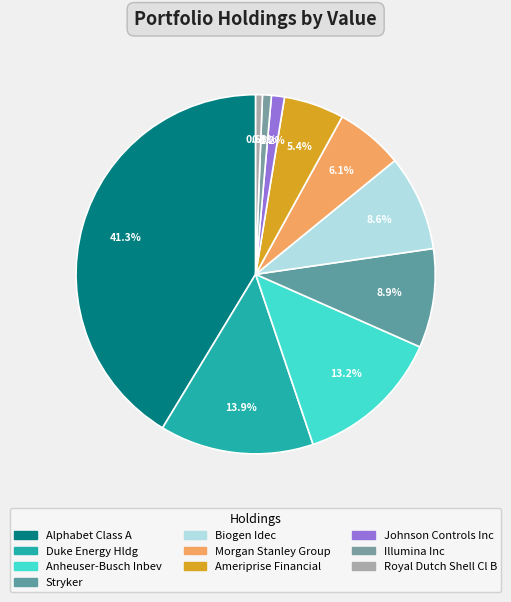

Does Johnson Controls Inc account for over 50% of the chart?

No